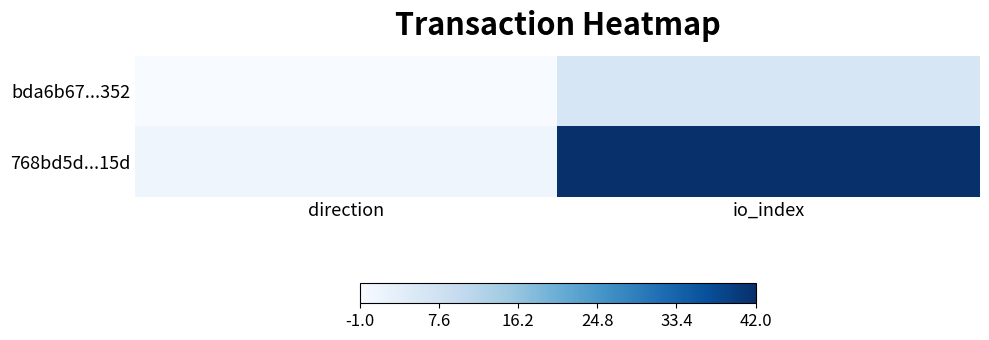

Reading left to right, what are all the values shown in this chart?

bda6b67...352: direction=0.0	io_index=0.2
768bd5d...15d: direction=0.0	io_index=1.0